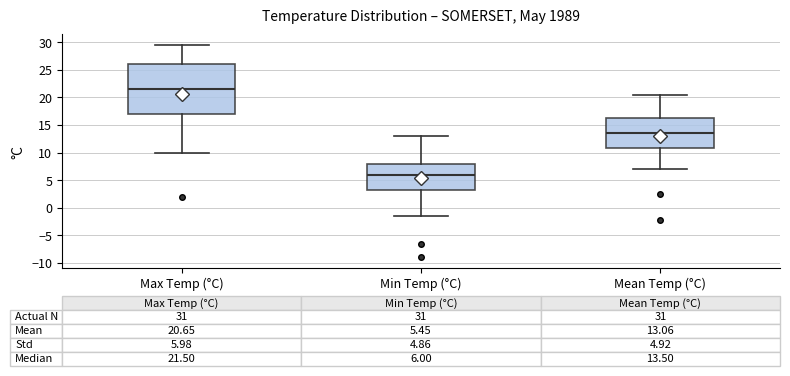

Which box has the lowest median line?

Min Temp (°C)